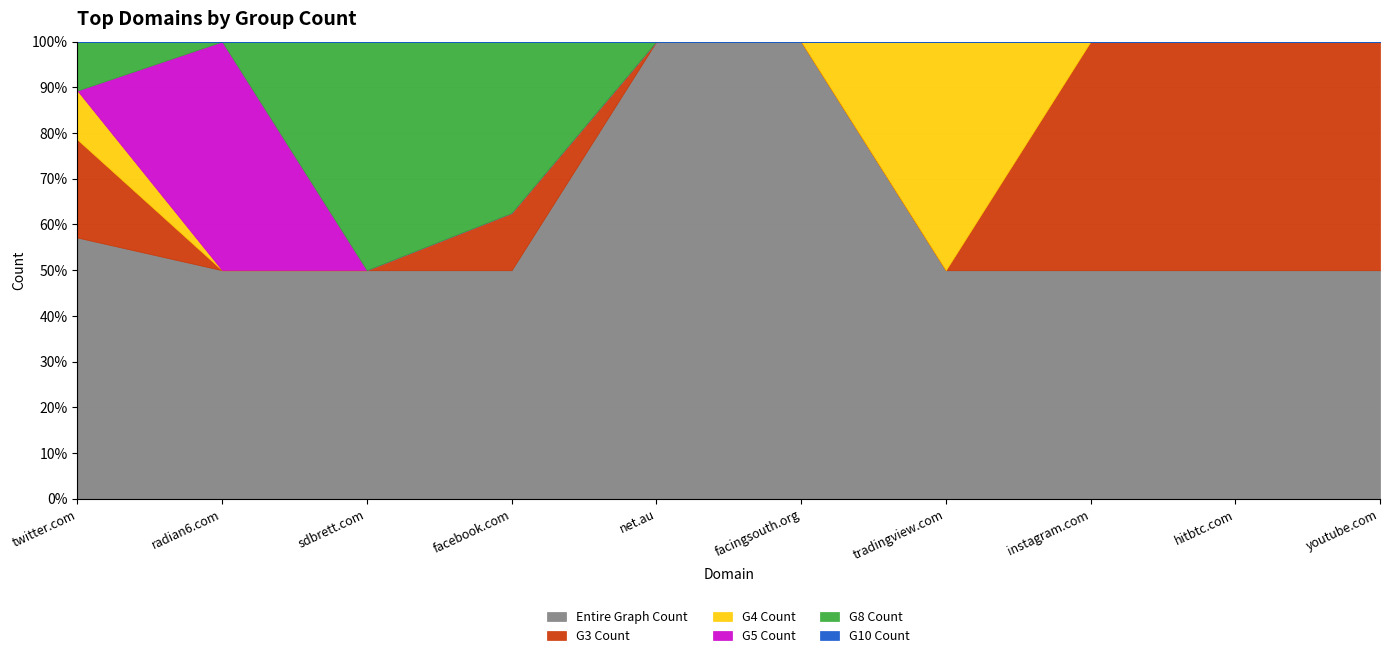

True or false: G4 Count and G8 Count intersect in this chart.

False